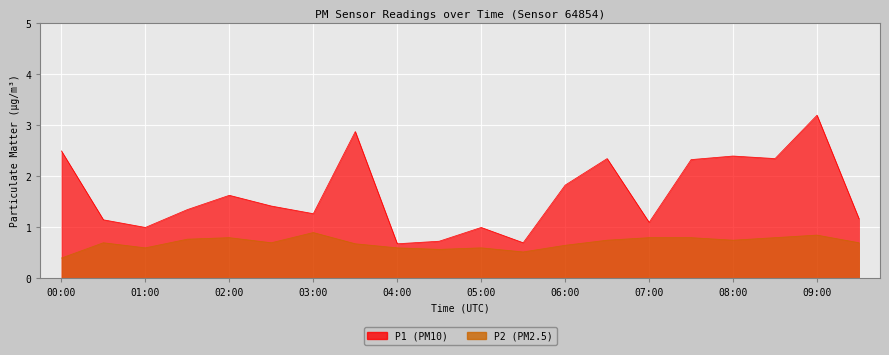

What is the sum of all P1 values?

33.0